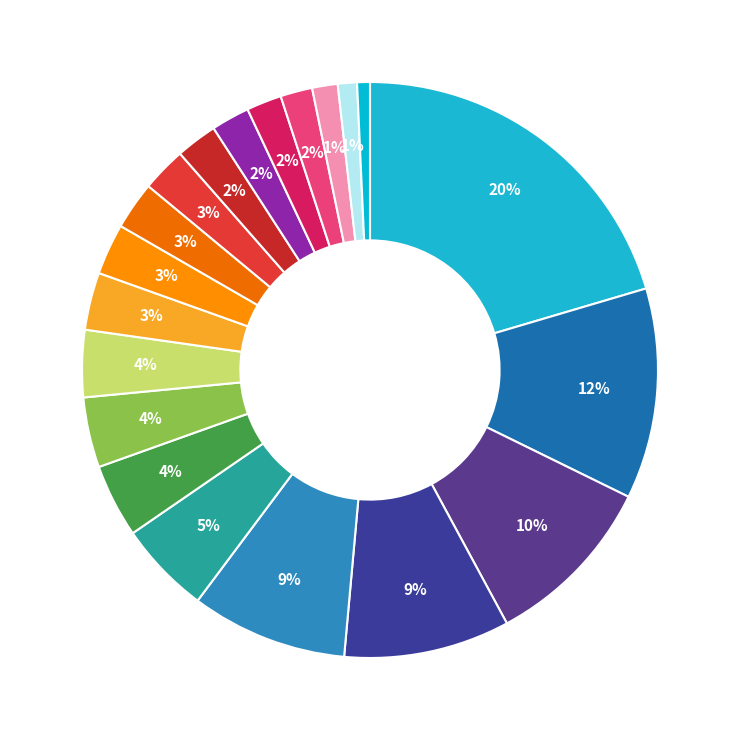

Count the number of slices in the pie.

20